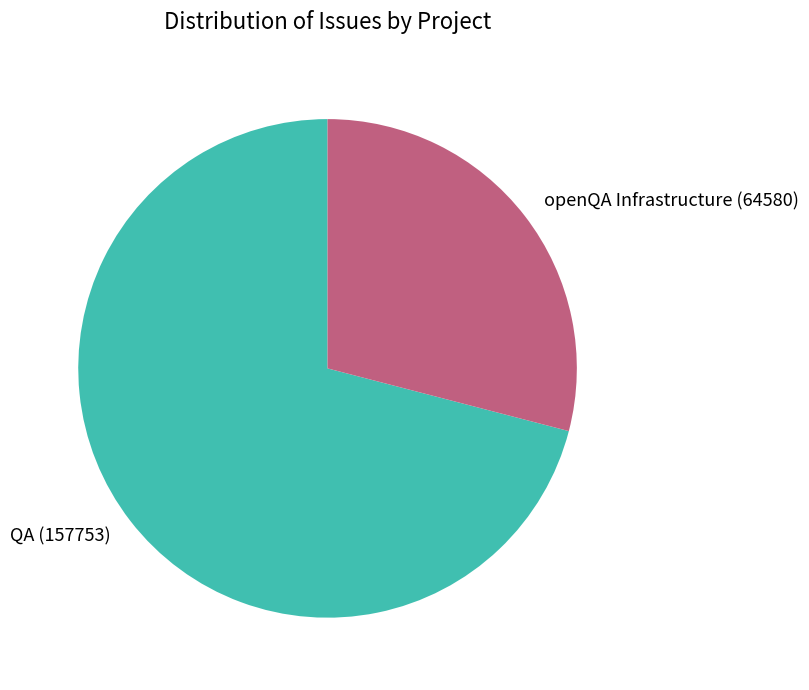

Which category accounts for the majority?

QA